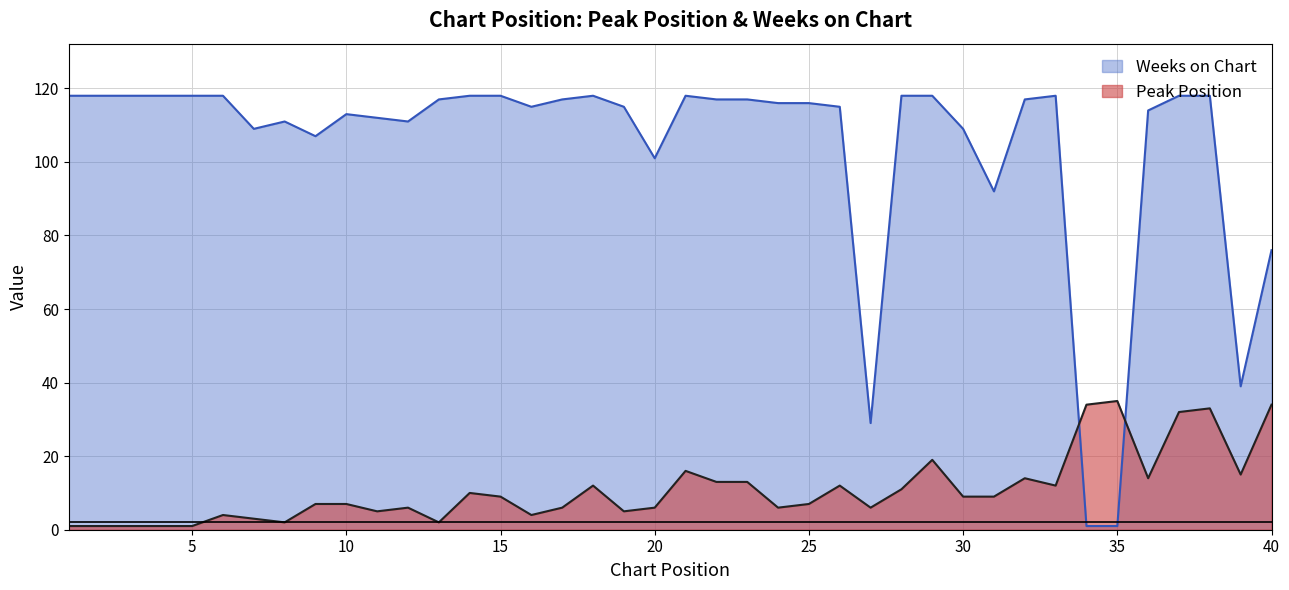

Reading left to right, what are all the values shown in this chart?

Peak Position: 1=1	2=1	3=1	4=1	5=1	6=4	7=3	8=2	9=7	10=7	11=5	12=6	13=2	14=10	15=9	16=4	17=6	18=12	19=5	20=6	21=16	22=13	23=13	24=6	25=7	26=12	27=6	28=11	29=19	30=9	31=9	32=14	33=12	34=34	35=35	36=14	37=32	38=33	39=15	40=34
Weeks on Chart: 1=118	2=118	3=118	4=118	5=118	6=118	7=109	8=111	9=107	10=113	11=112	12=111	13=117	14=118	15=118	16=115	17=117	18=118	19=115	20=101	21=118	22=117	23=117	24=116	25=116	26=115	27=29	28=118	29=118	30=109	31=92	32=117	33=118	34=1	35=1	36=114	37=118	38=118	39=39	40=76